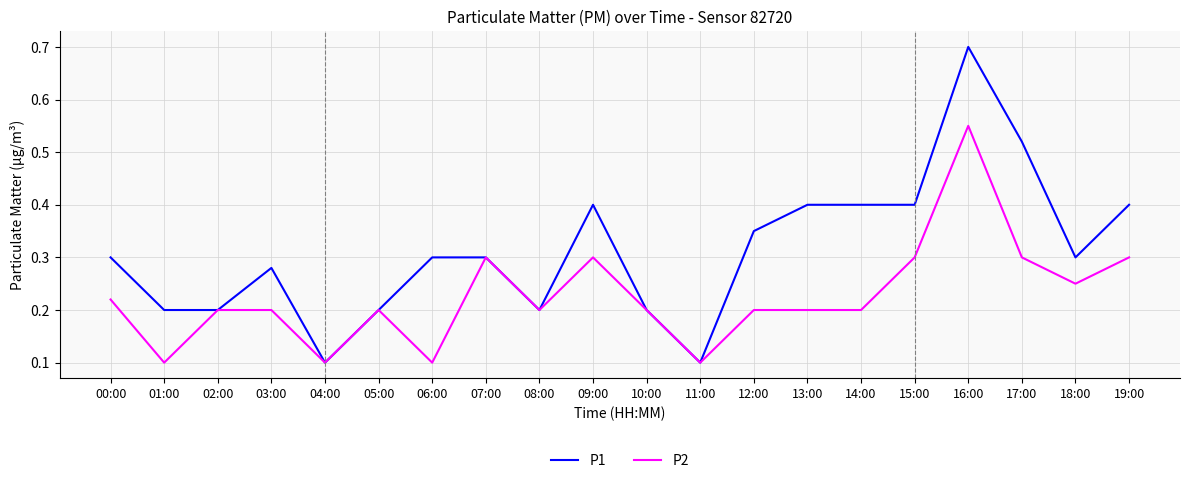

At which category is the sum across all series the highest?

16:00